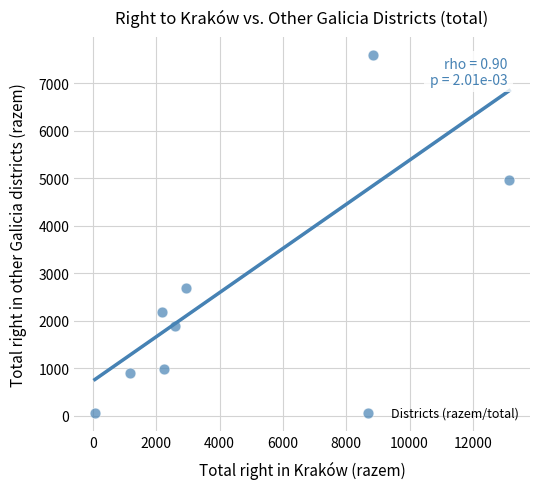

What is the average Y value?

2659